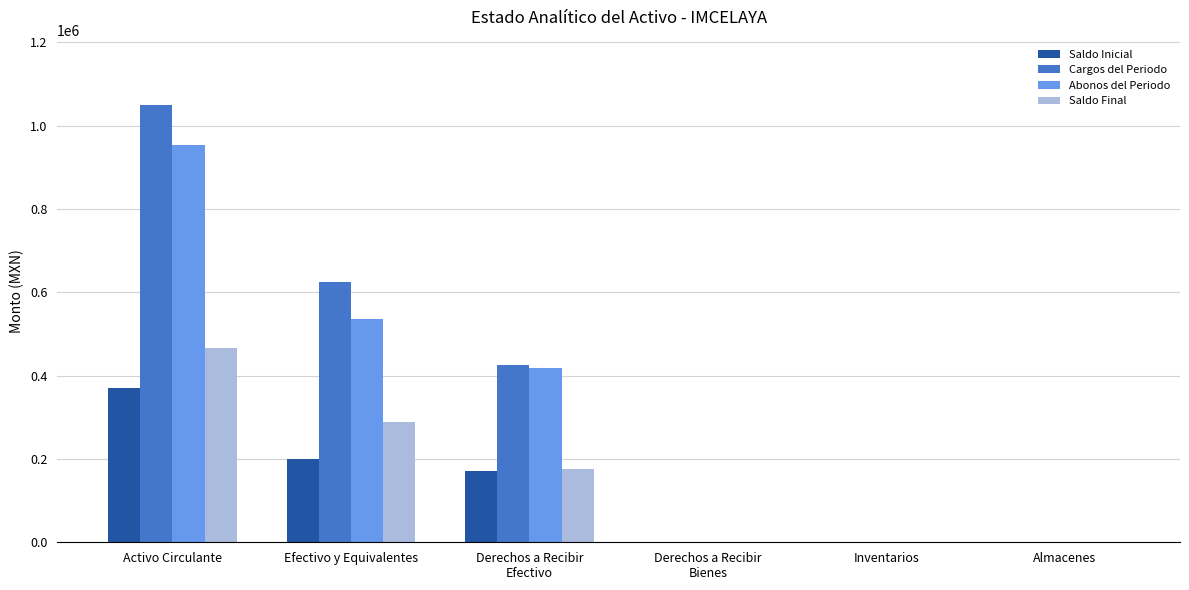

Is it true that Abonos del Periodo equals 954018.8 at Activo Circulante?

True